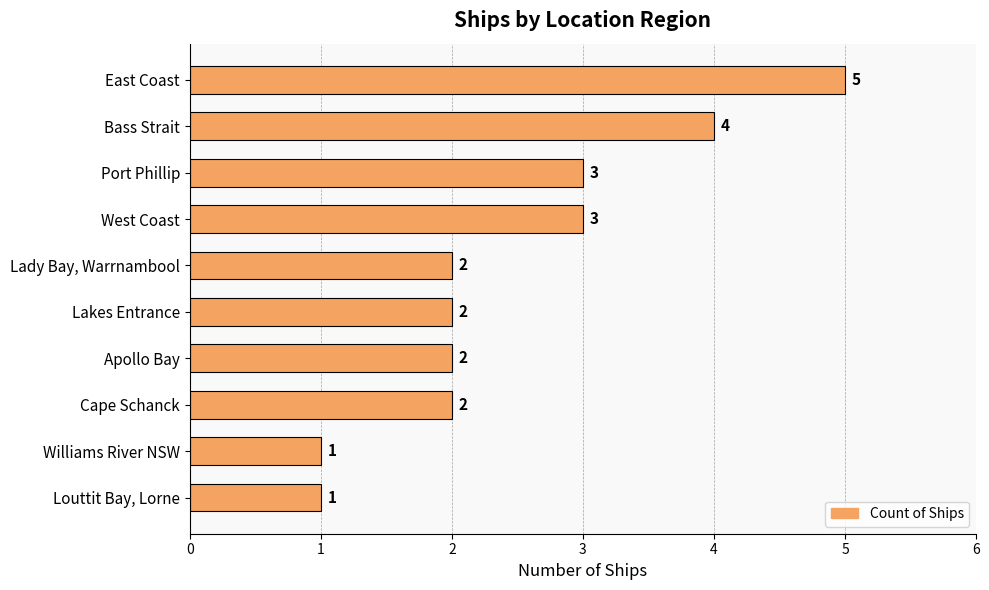

What is the smallest value displayed?

1